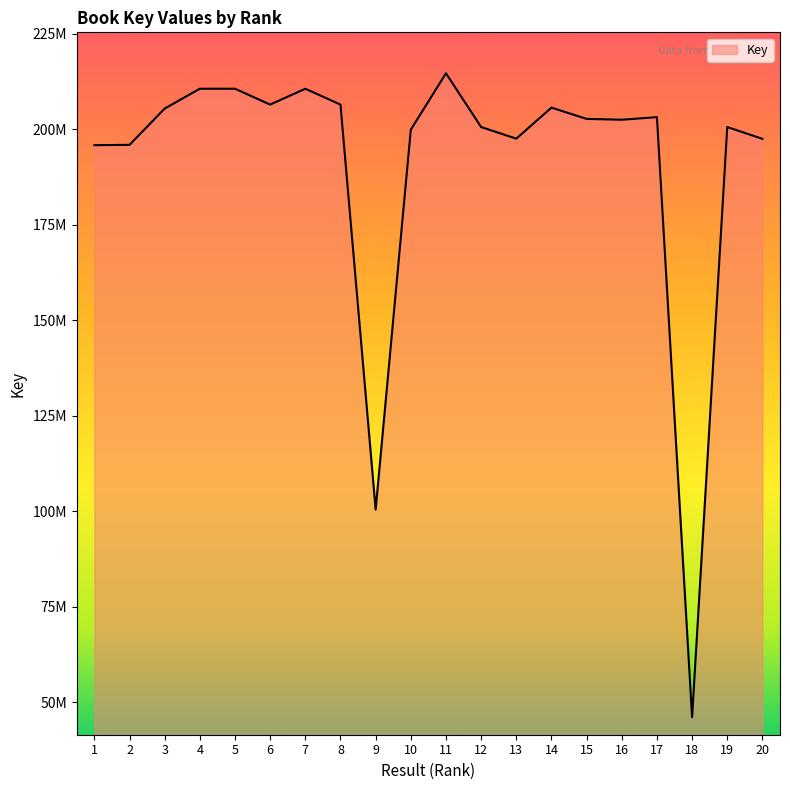

Where is the first local maximum?

4